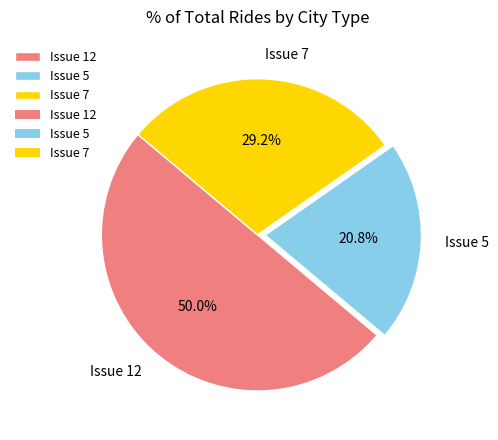

Is Issue 7 the majority of the pie?

No